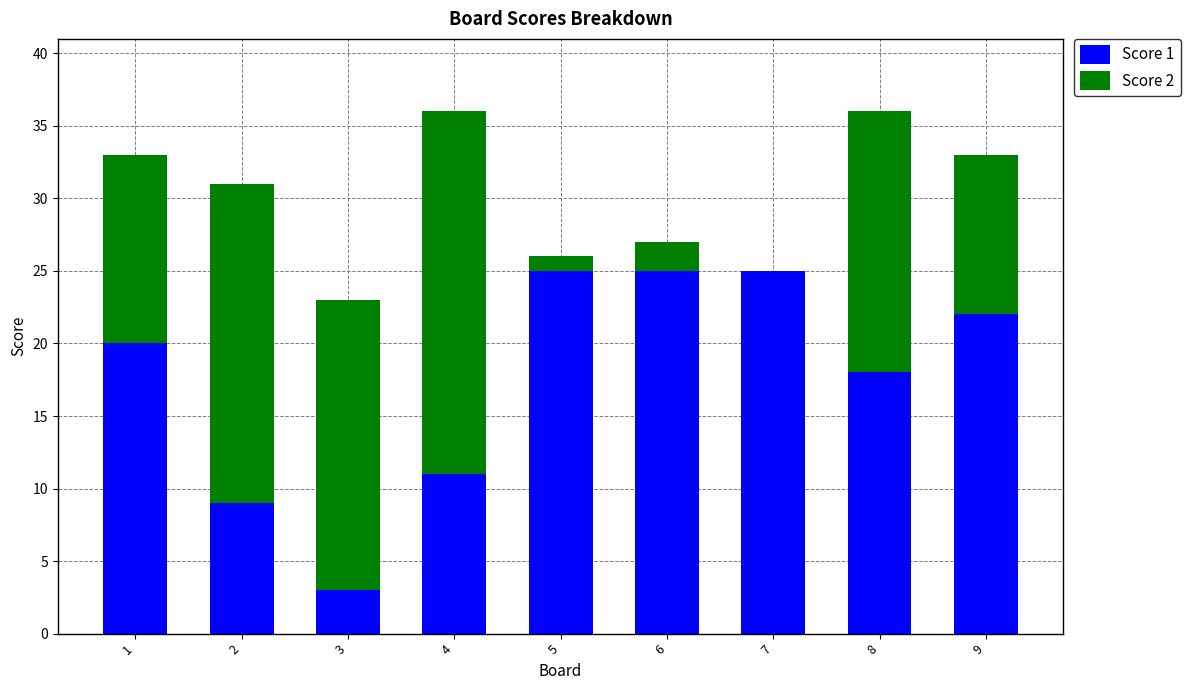

The Score 1 series shows 12 at 9. True or false?

False